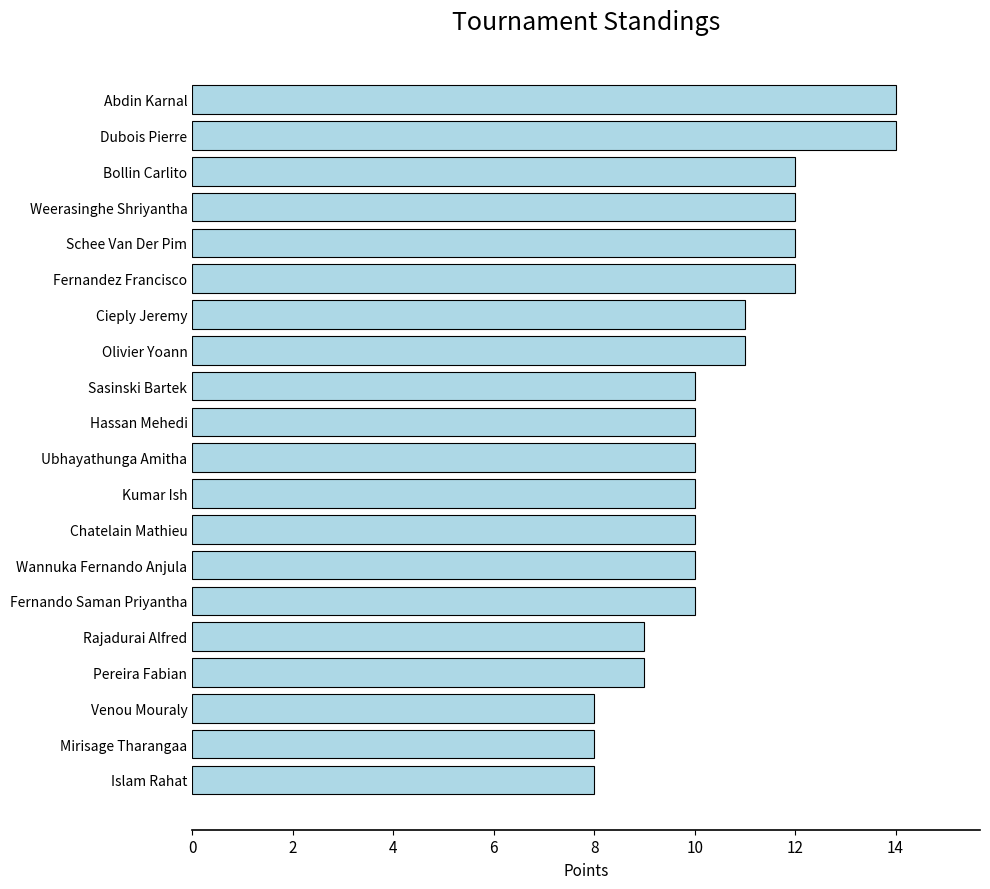

Reading bottom to top, list all the values displayed in this chart.

Islam Rahat=8	Mirisage Tharangaa=8	Venou Mouraly=8	Pereira Fabian=9	Rajadurai Alfred=9	Fernando Saman Priyantha=10	Wannuka Fernando Anjula=10	Chatelain Mathieu=10	Kumar Ish=10	Ubhayathunga Amitha=10	Hassan Mehedi=10	Sasinski Bartek=10	Olivier Yoann=11	Cieply Jeremy=11	Fernandez Francisco=12	Schee Van Der Pim=12	Weerasinghe Shriyantha=12	Bollin Carlito=12	Dubois Pierre=14	Abdin Karnal=14